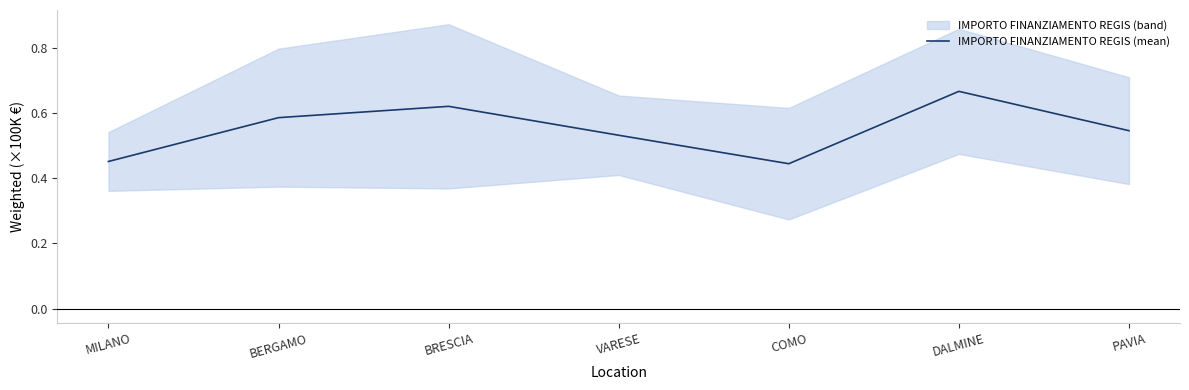

What is the approximate value at PAVIA?

0.5